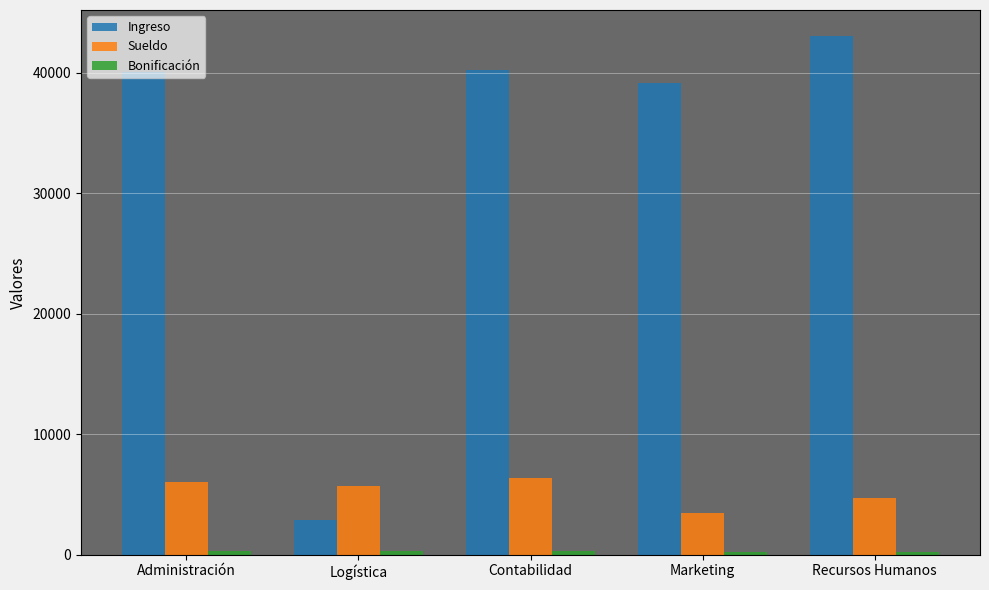

Is the value of Sueldo at Marketing greater than the value of Ingreso at Administración?

No